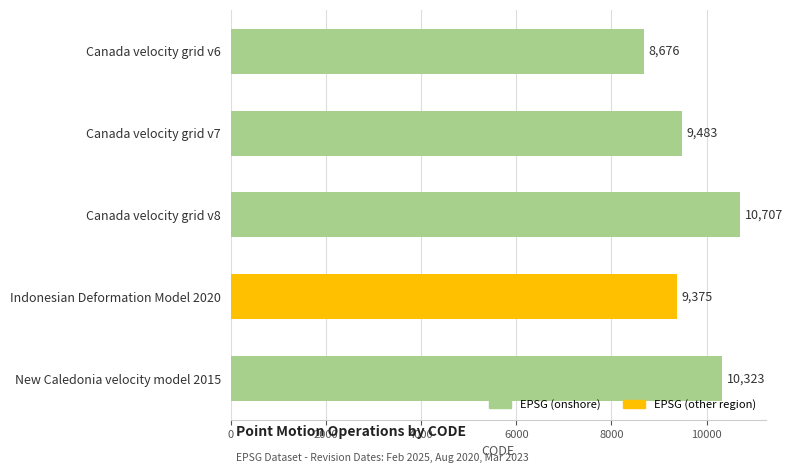

What is the difference between the second highest and second lowest values?

948